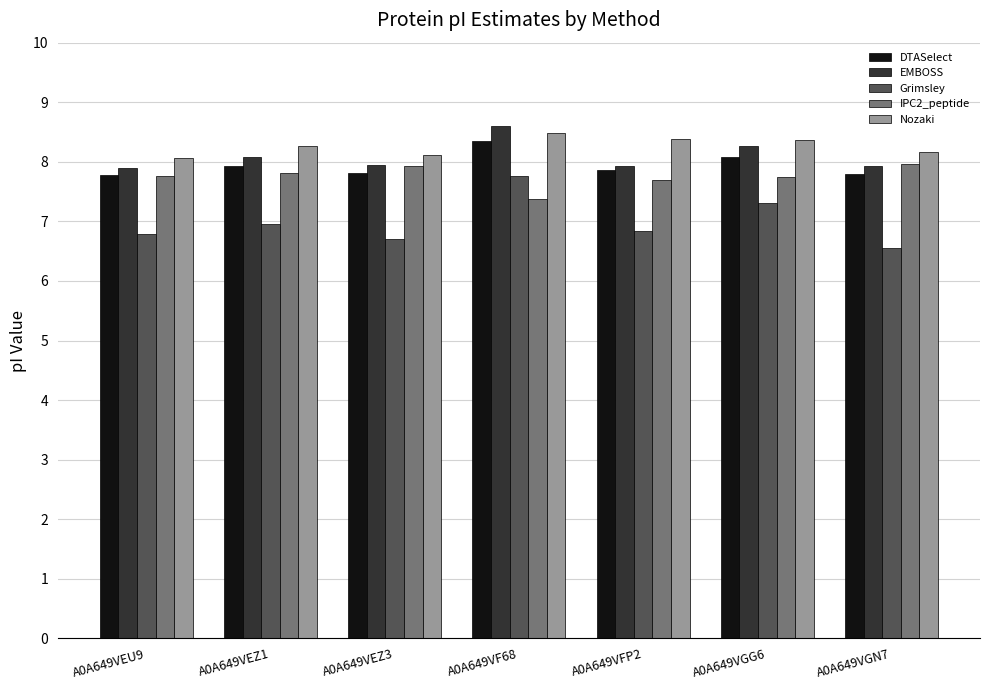

How many data points does each series have?

7